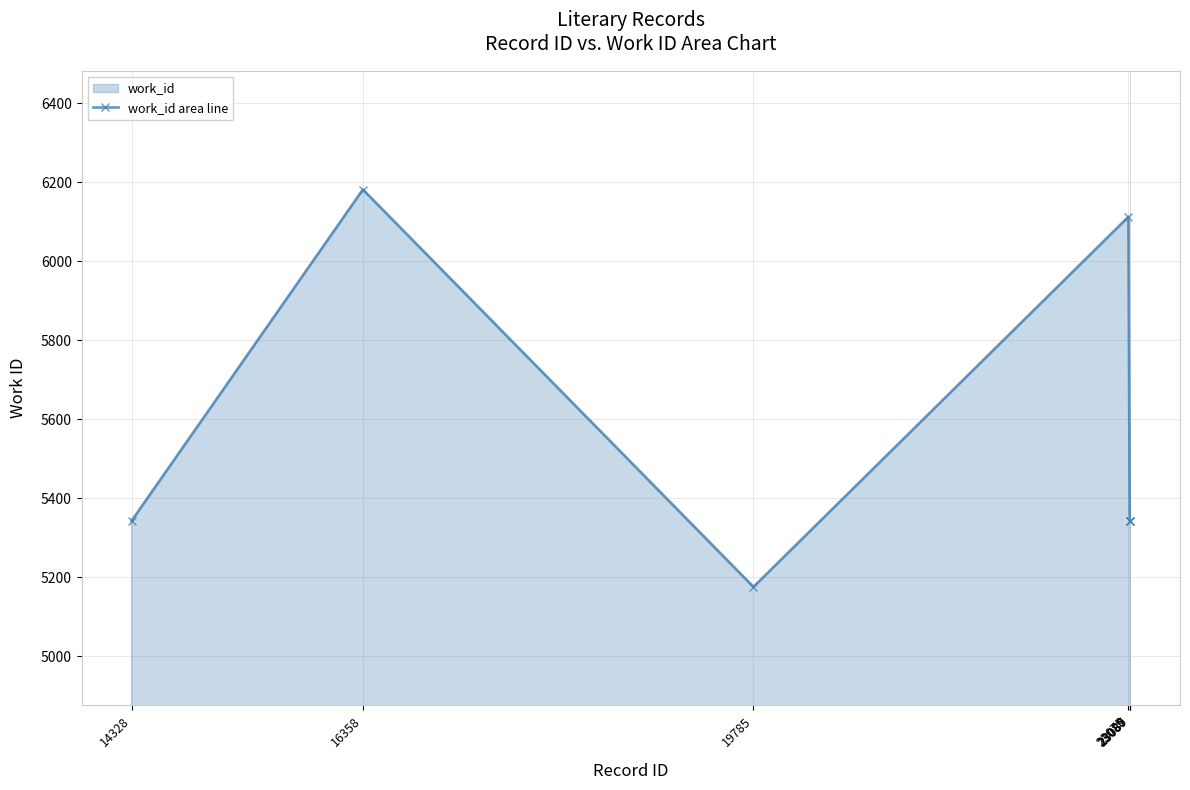

How many lines are shown in the chart?

1